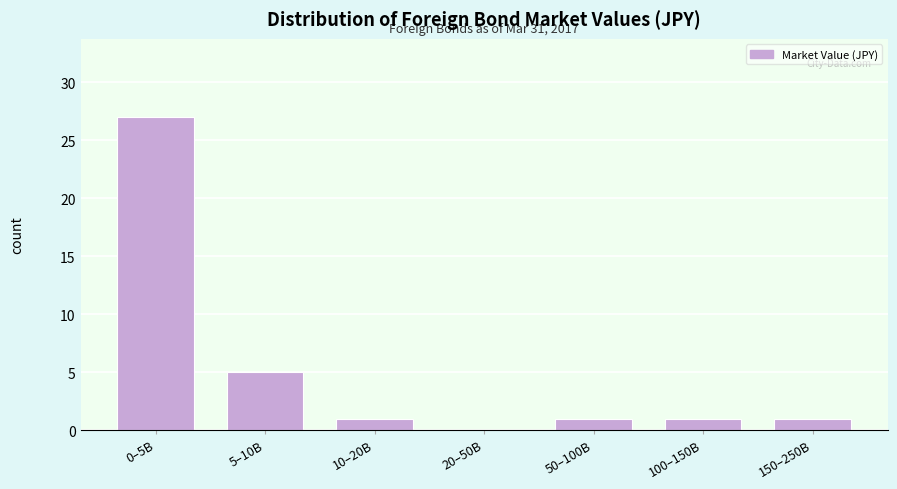

Reading left to right, list all the values displayed in this chart.

0–5B=27	5–10B=5	10–20B=1	20–50B=0	50–100B=1	100–150B=1	150–250B=1